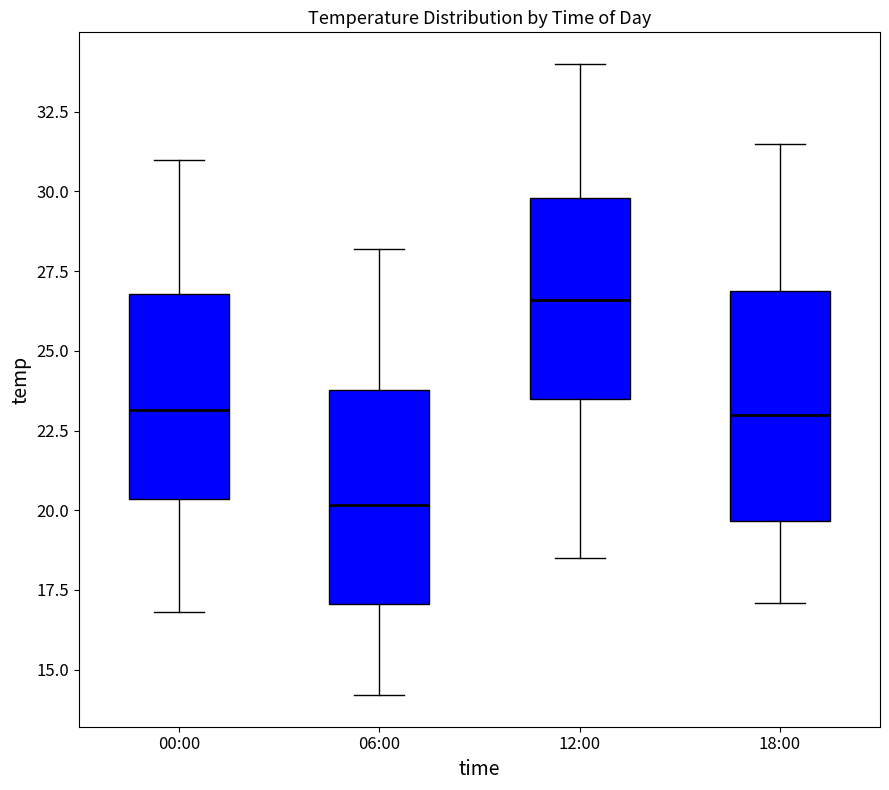

Where is the upper edge of the box for 12:00 on the y-axis? The values are not printed on the chart, so give them approximately, as read against the axis.

30.0